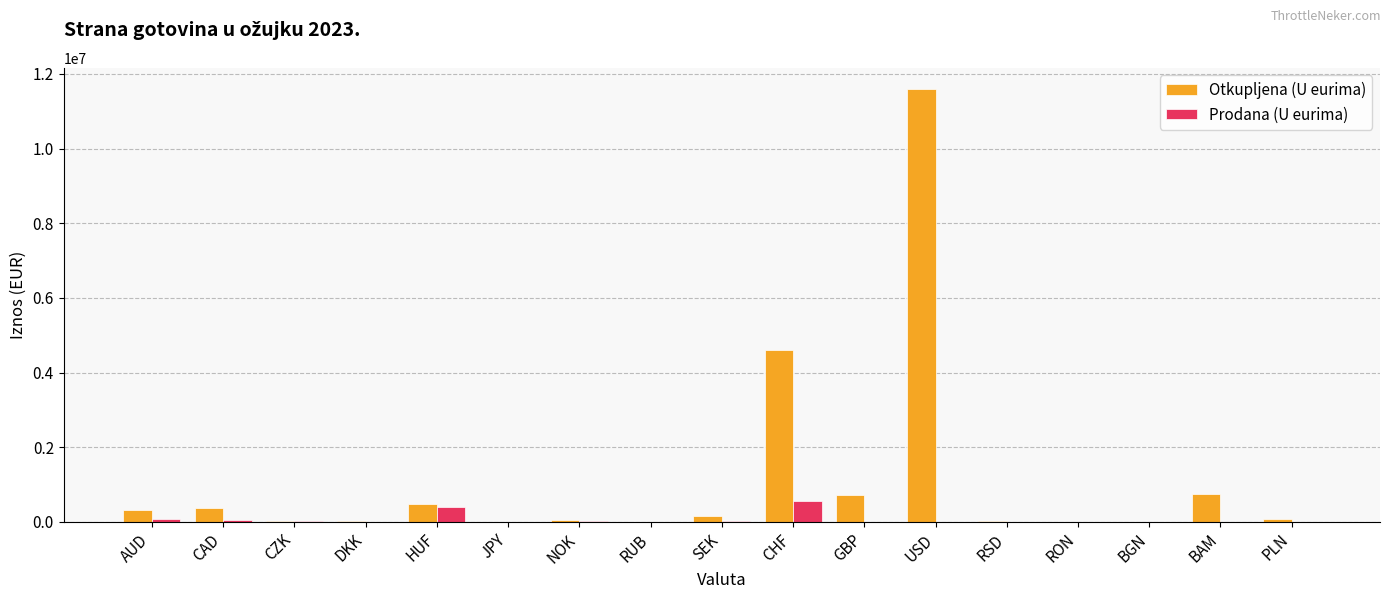

What is the difference between the Otkupljena (U eurima) values at HUF and BAM?

268051